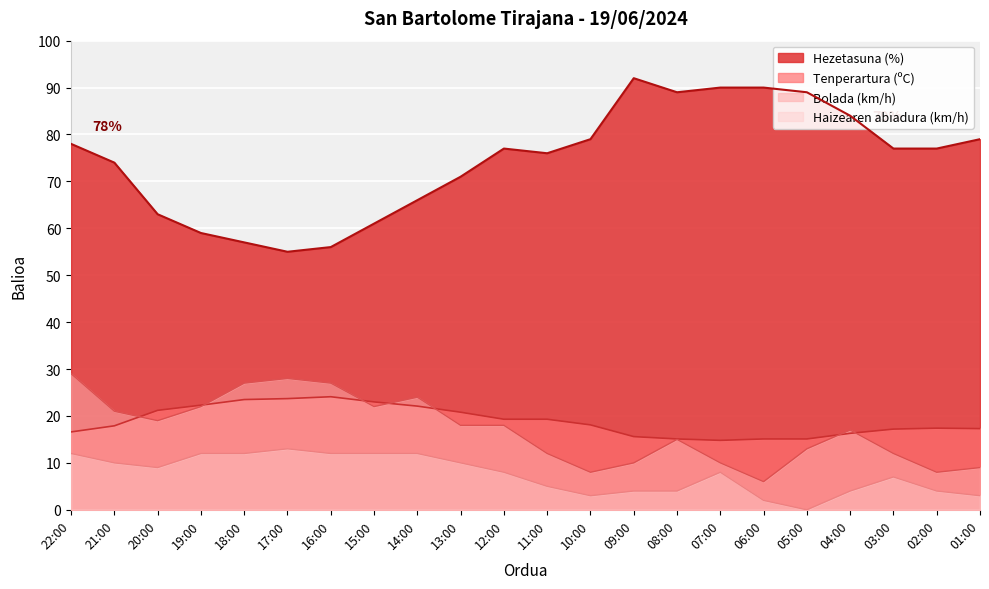

How many distinct data groups are displayed?

4